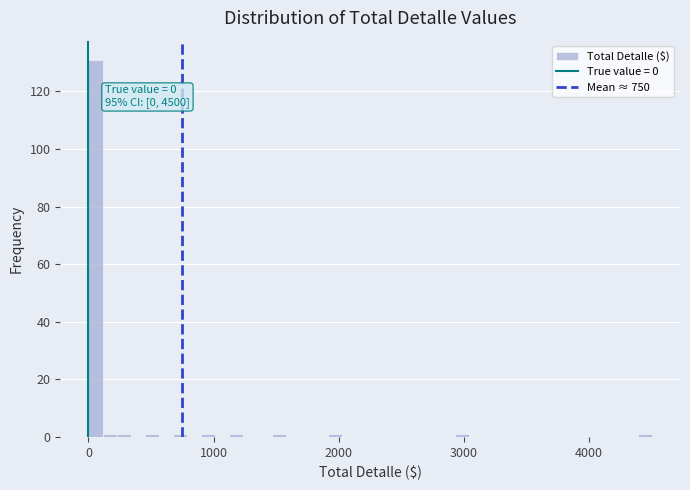

Around what value on the x-axis is the tallest bar? Give the approximate position of its centre, as read against the axis.

100